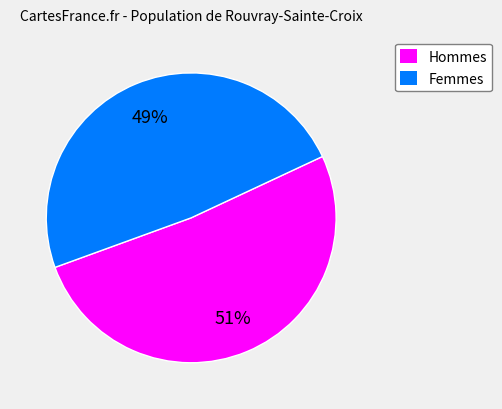

Is there a majority slice in this chart?

Yes